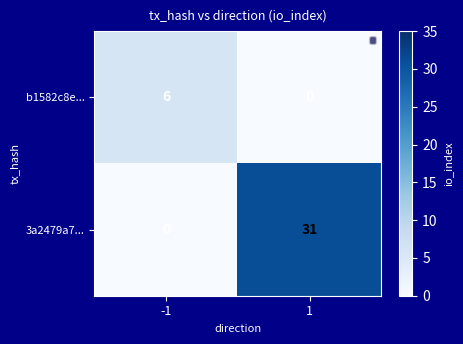

What is the difference between the highest and lowest values at 1?

31